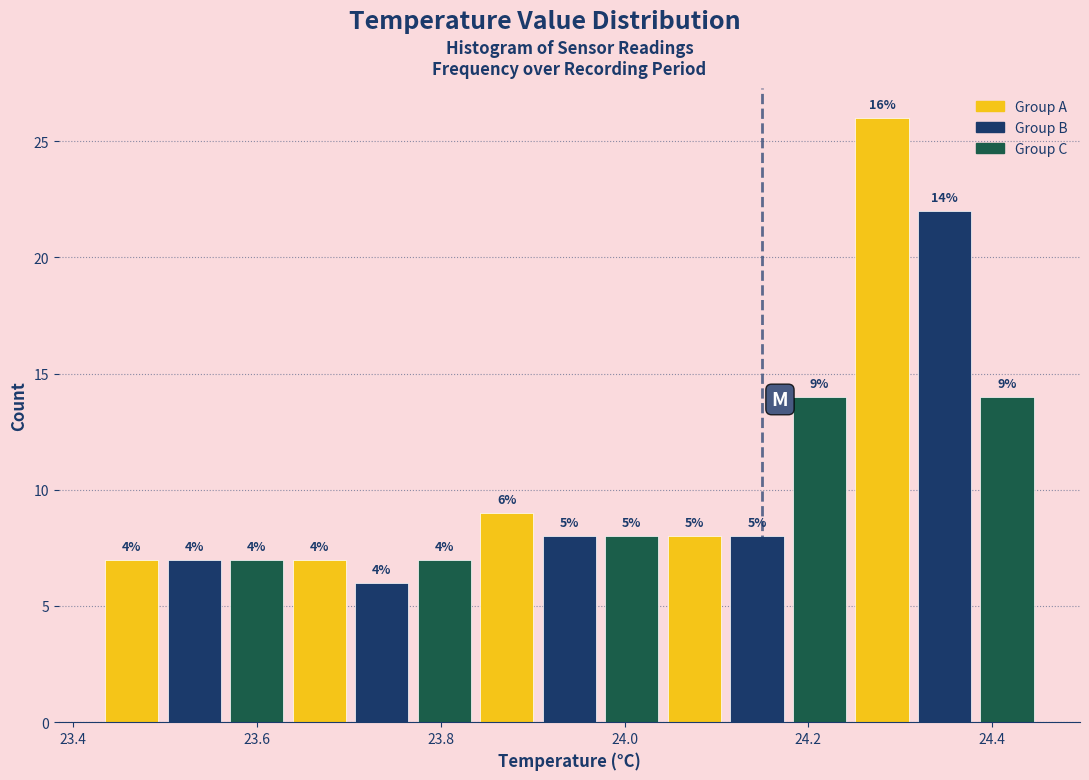

Read against the x-axis, roughly where is the centre of the tallest bar?

24.28